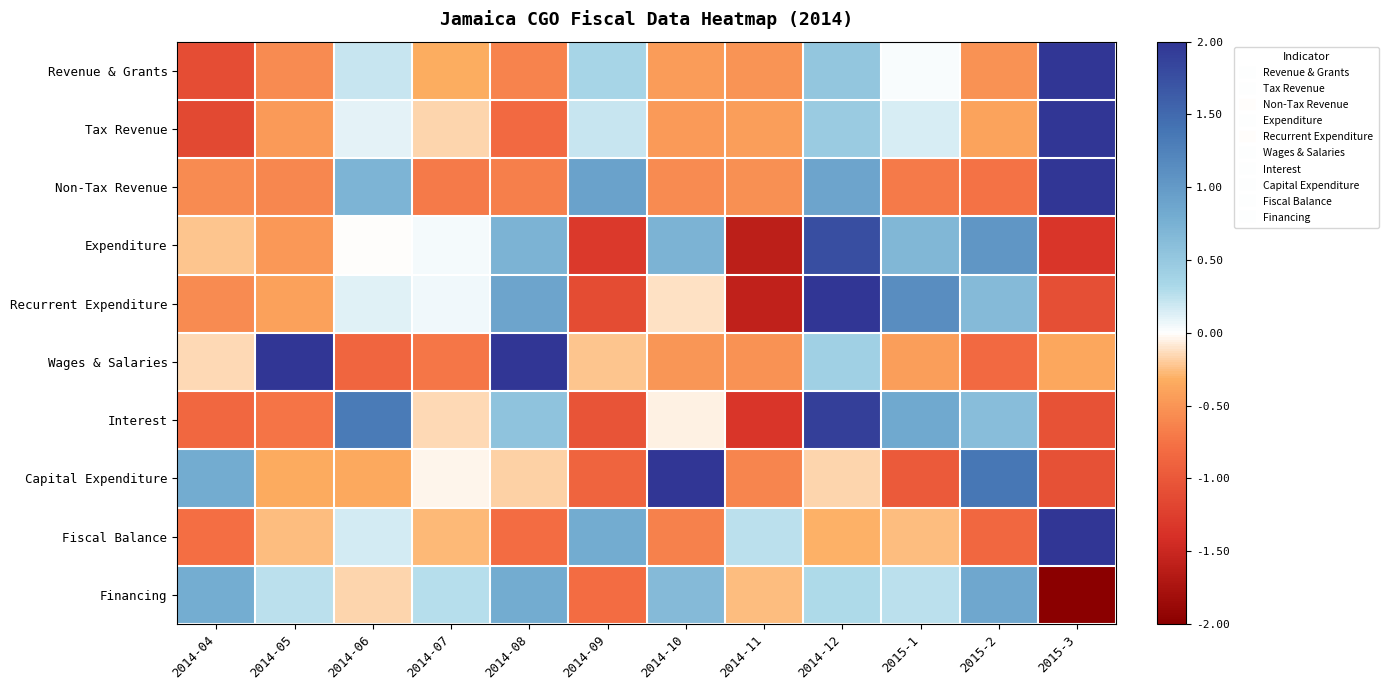

Reading right to left, transcribe all the data shown in this chart.

Revenue & Grants: 2015-3=3.0	2015-2=-0.5	2015-1=0.0	2014-12=0.5	2014-11=-0.5	2014-10=-0.4	2014-09=0.3	2014-08=-0.6	2014-07=-0.3	2014-06=0.2	2014-05=-0.6	2014-04=-1.1
Tax Revenue: 2015-3=3.0	2015-2=-0.4	2015-1=0.1	2014-12=0.5	2014-11=-0.4	2014-10=-0.5	2014-09=0.2	2014-08=-0.8	2014-07=-0.2	2014-06=0.1	2014-05=-0.5	2014-04=-1.1
Non-Tax Revenue: 2015-3=2.6	2015-2=-0.8	2015-1=-0.7	2014-12=0.9	2014-11=-0.5	2014-10=-0.6	2014-09=0.9	2014-08=-0.7	2014-07=-0.7	2014-06=0.7	2014-05=-0.6	2014-04=-0.6
Expenditure: 2015-3=-1.3	2015-2=1.0	2015-1=0.7	2014-12=1.8	2014-11=-1.6	2014-10=0.7	2014-09=-1.3	2014-08=0.7	2014-07=0.0	2014-06=-0.0	2014-05=-0.5	2014-04=-0.2
Recurrent Expenditure: 2015-3=-1.1	2015-2=0.6	2015-1=1.1	2014-12=2.0	2014-11=-1.6	2014-10=-0.1	2014-09=-1.1	2014-08=0.9	2014-07=0.1	2014-06=0.1	2014-05=-0.4	2014-04=-0.6
Wages & Salaries: 2015-3=-0.4	2015-2=-0.8	2015-1=-0.4	2014-12=0.4	2014-11=-0.5	2014-10=-0.5	2014-09=-0.2	2014-08=2.0	2014-07=-0.7	2014-06=-0.9	2014-05=2.2	2014-04=-0.2
Interest: 2015-3=-1.1	2015-2=0.6	2015-1=0.8	2014-12=1.9	2014-11=-1.3	2014-10=-0.0	2014-09=-1.0	2014-08=0.6	2014-07=-0.2	2014-06=1.3	2014-05=-0.7	2014-04=-0.8
Capital Expenditure: 2015-3=-1.1	2015-2=1.4	2015-1=-1.0	2014-12=-0.2	2014-11=-0.6	2014-10=2.4	2014-09=-0.9	2014-08=-0.2	2014-07=-0.0	2014-06=-0.3	2014-05=-0.3	2014-04=0.8
Fiscal Balance: 2015-3=2.9	2015-2=-0.8	2015-1=-0.3	2014-12=-0.3	2014-11=0.3	2014-10=-0.6	2014-09=0.8	2014-08=-0.8	2014-07=-0.3	2014-06=0.2	2014-05=-0.3	2014-04=-0.8
Financing: 2015-3=-2.9	2015-2=0.8	2015-1=0.3	2014-12=0.3	2014-11=-0.3	2014-10=0.6	2014-09=-0.8	2014-08=0.8	2014-07=0.3	2014-06=-0.2	2014-05=0.3	2014-04=0.8